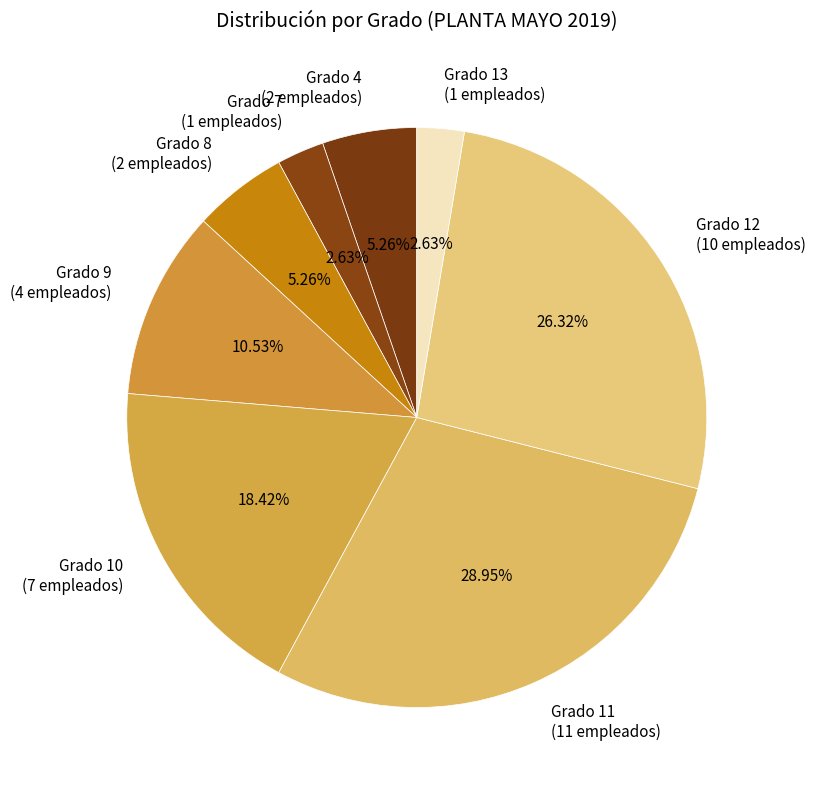

Do Grado 8 (2 empleados) and Grado 12 (10 empleados) together represent more than half of the pie?

No